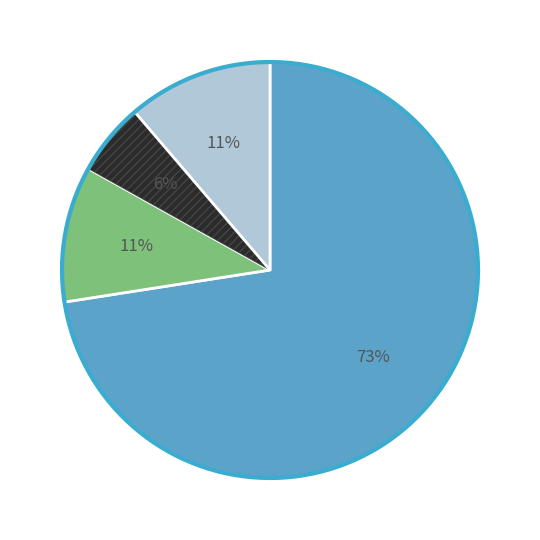

Which category accounts for the majority?

Tecnologia y Ciencias del Agua